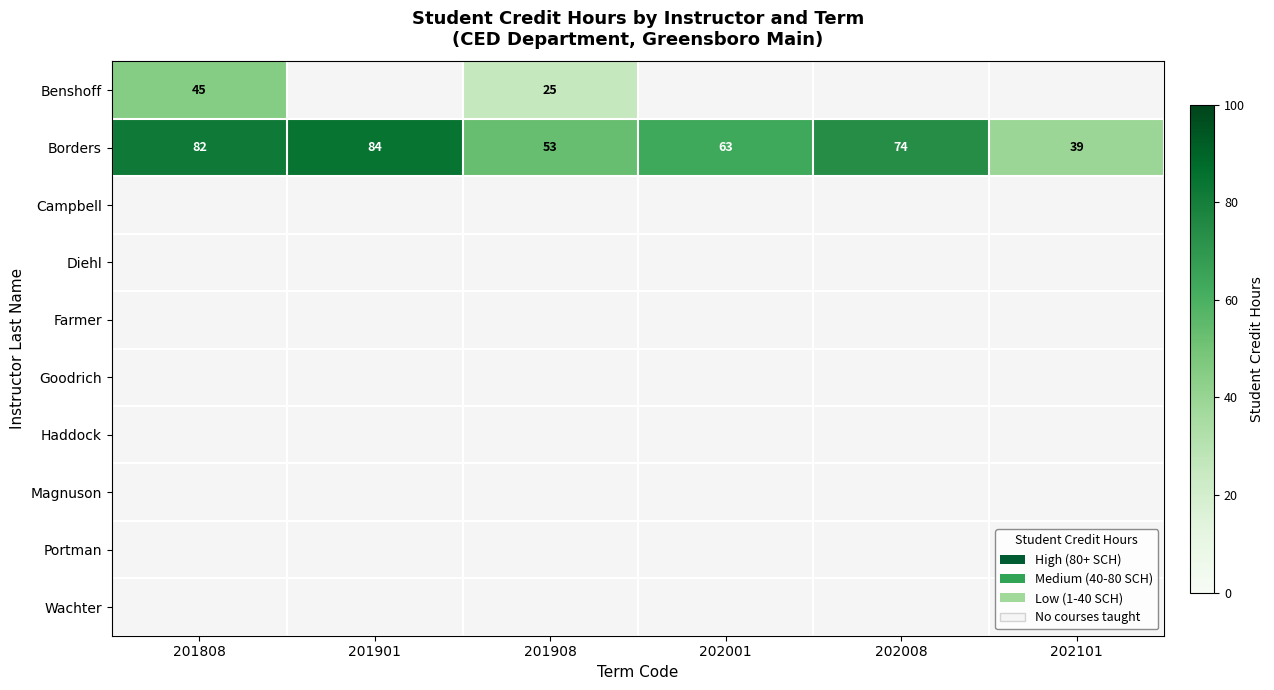

Which category has the lowest value across all series?

201908